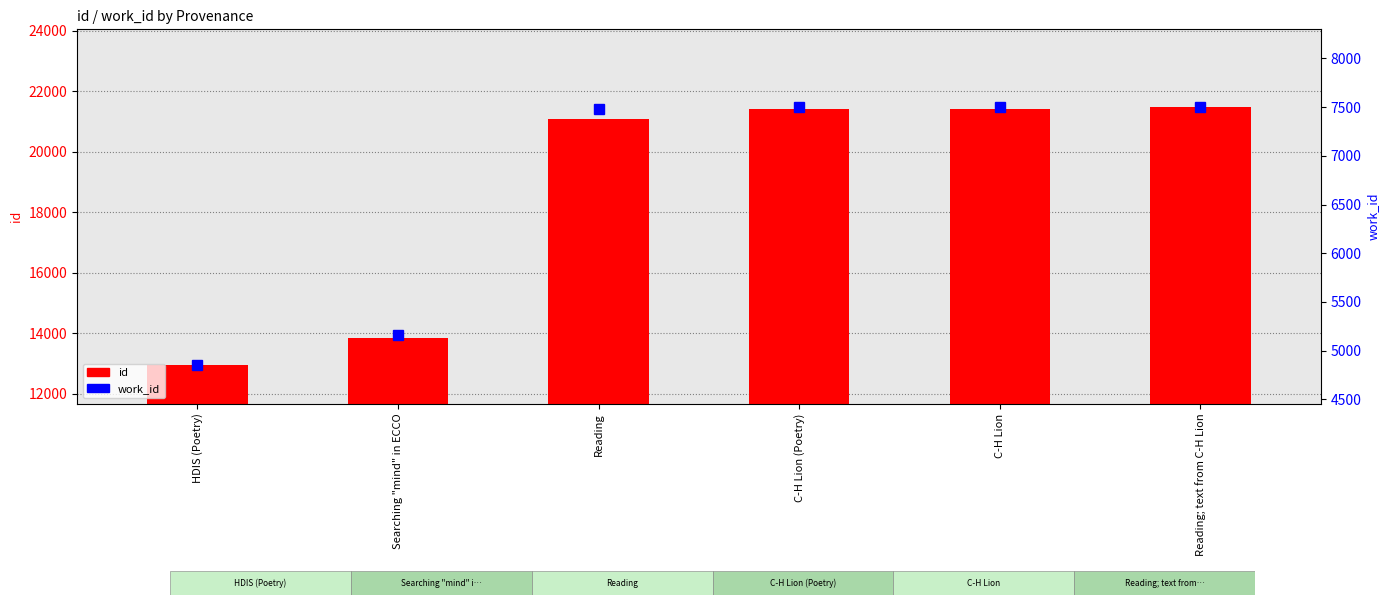

What is the value of the id bar at the 5th from the left?

21417